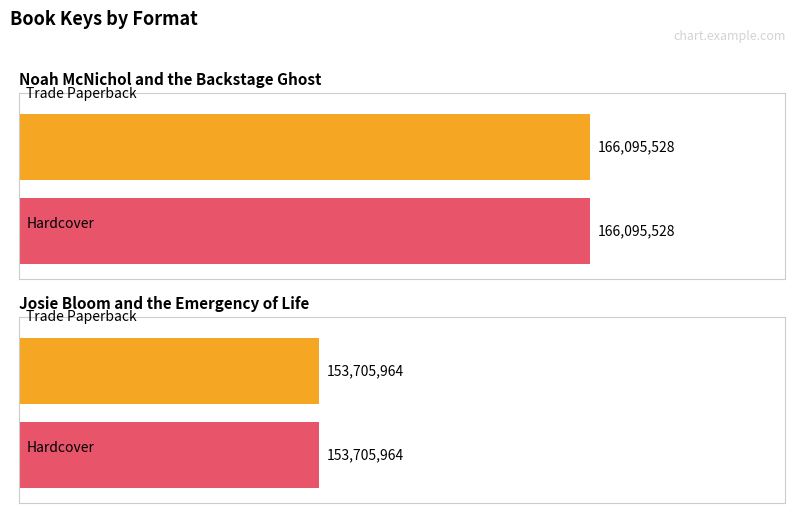

Rank the series by their average value, from lowest to highest.

Josie Bloom and the Emergency of Life, Noah McNichol and the Backstage Ghost